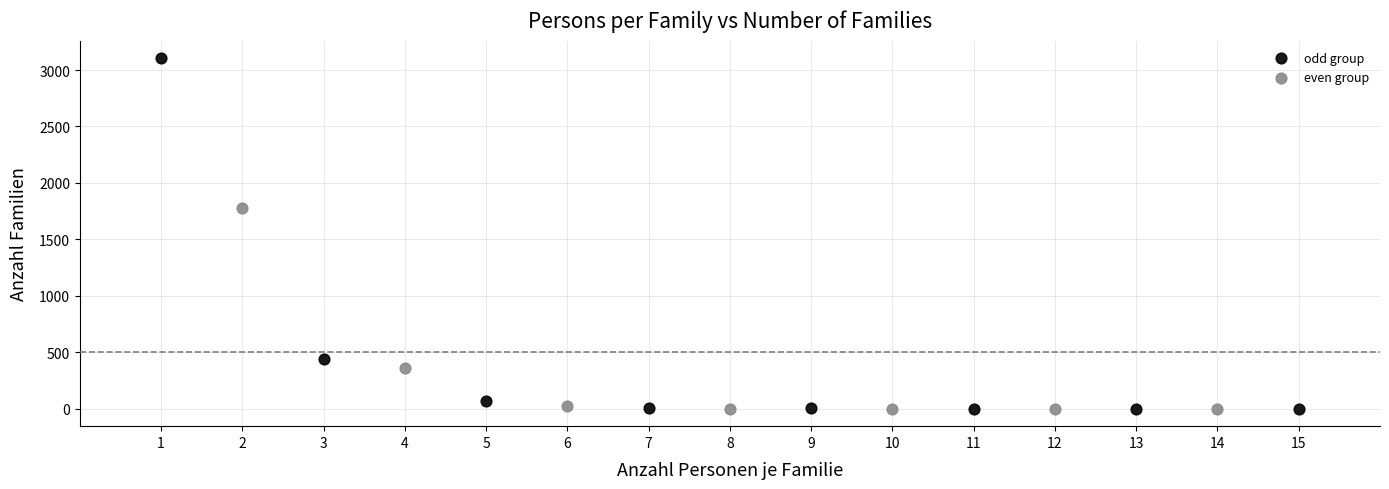

Which series has the largest Y range (max minus min)?

odd group